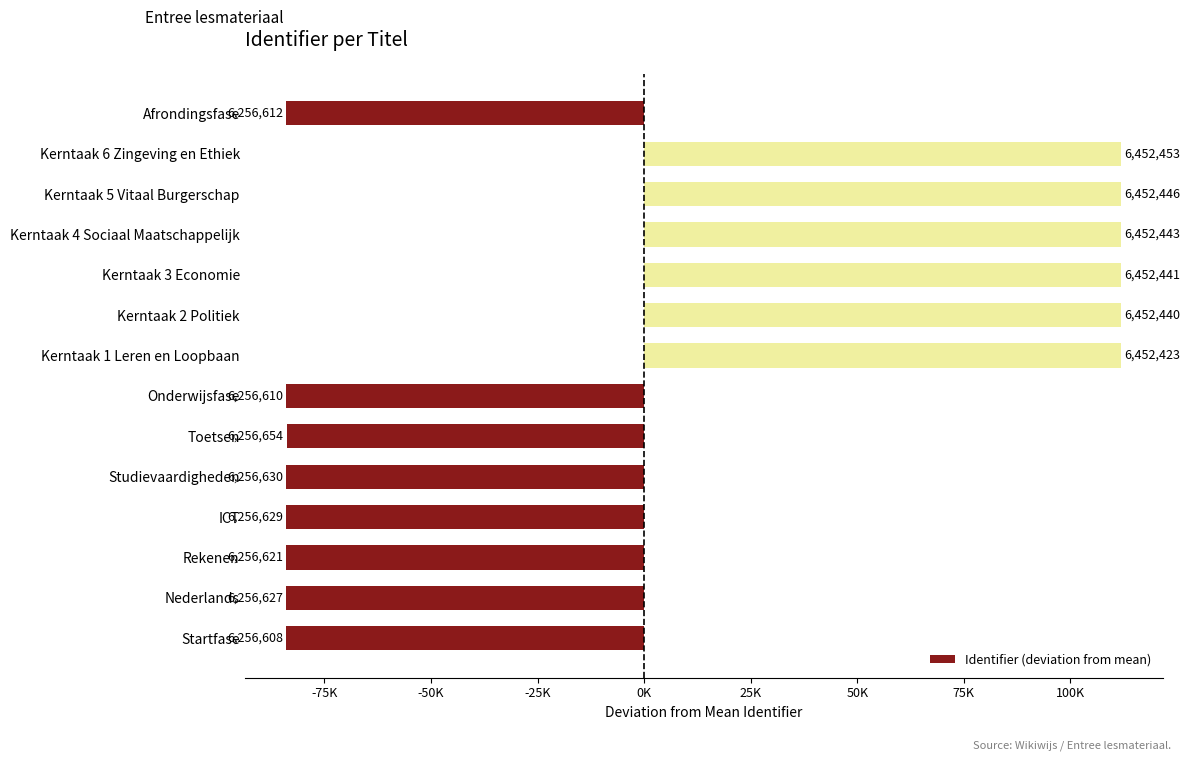

What is the difference between the maximum and minimum values?

195845.0